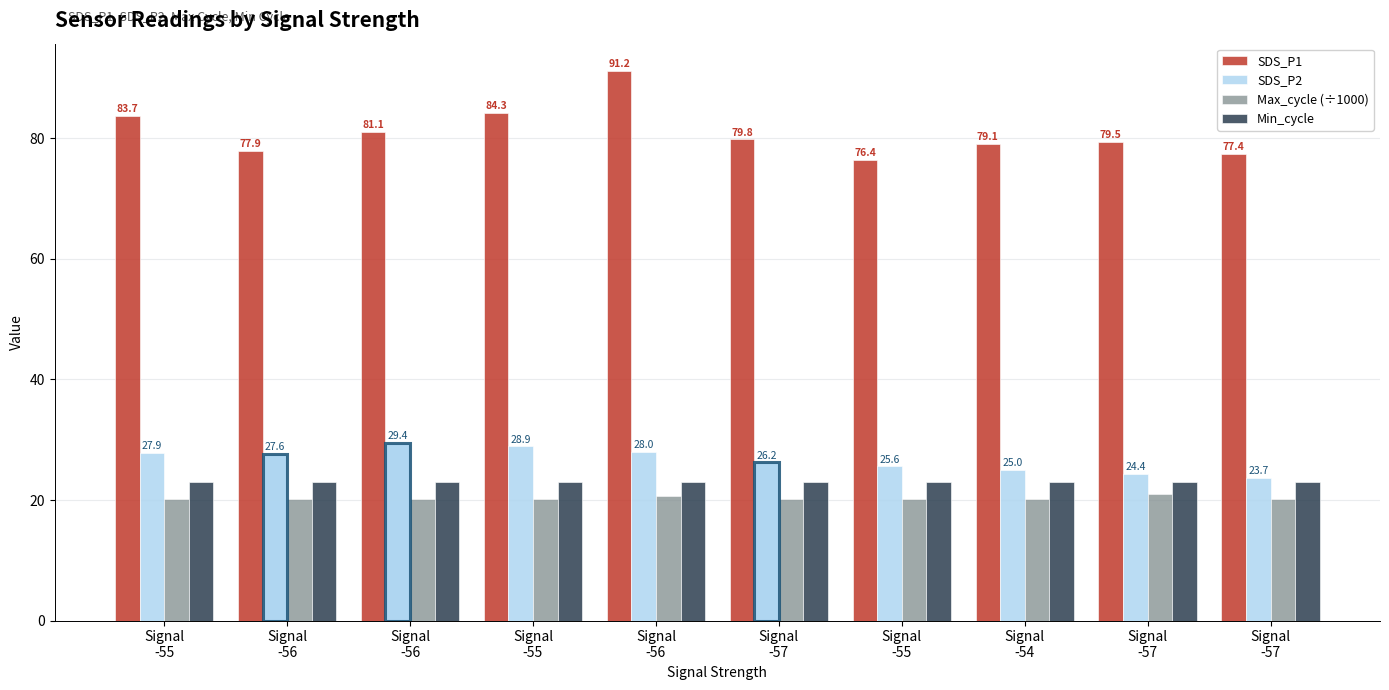

The Max_cycle (÷1000) series shows 10.5 at Signal
-55. True or false?

False